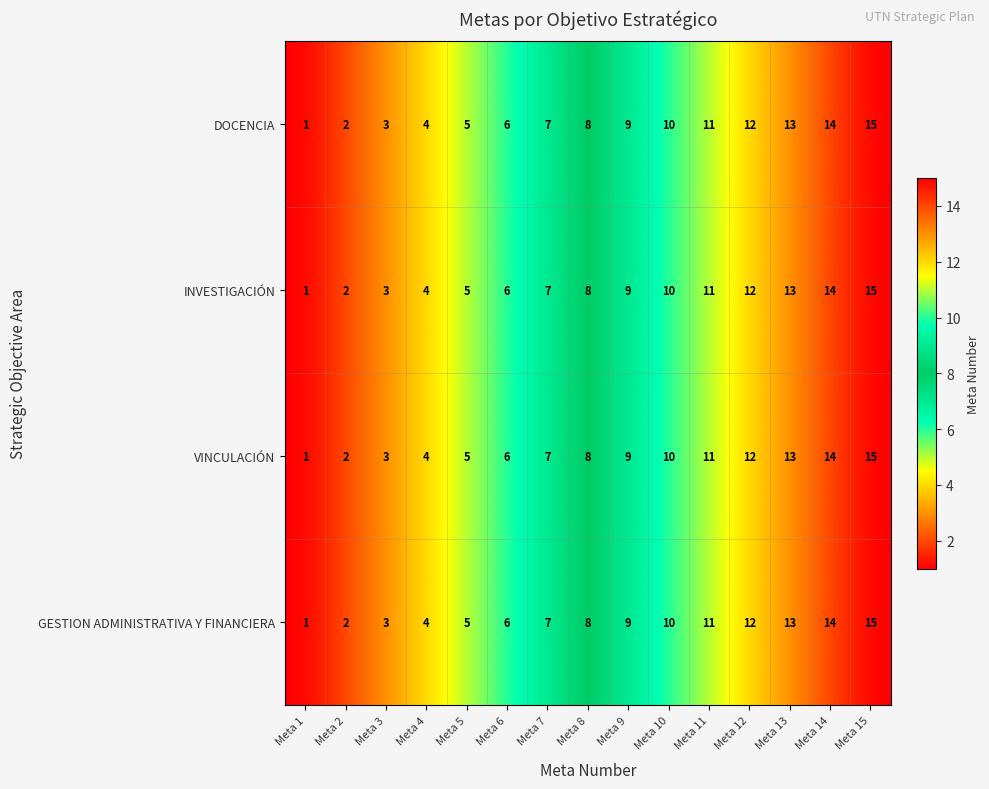

What is the maximum value shown in the chart?

15